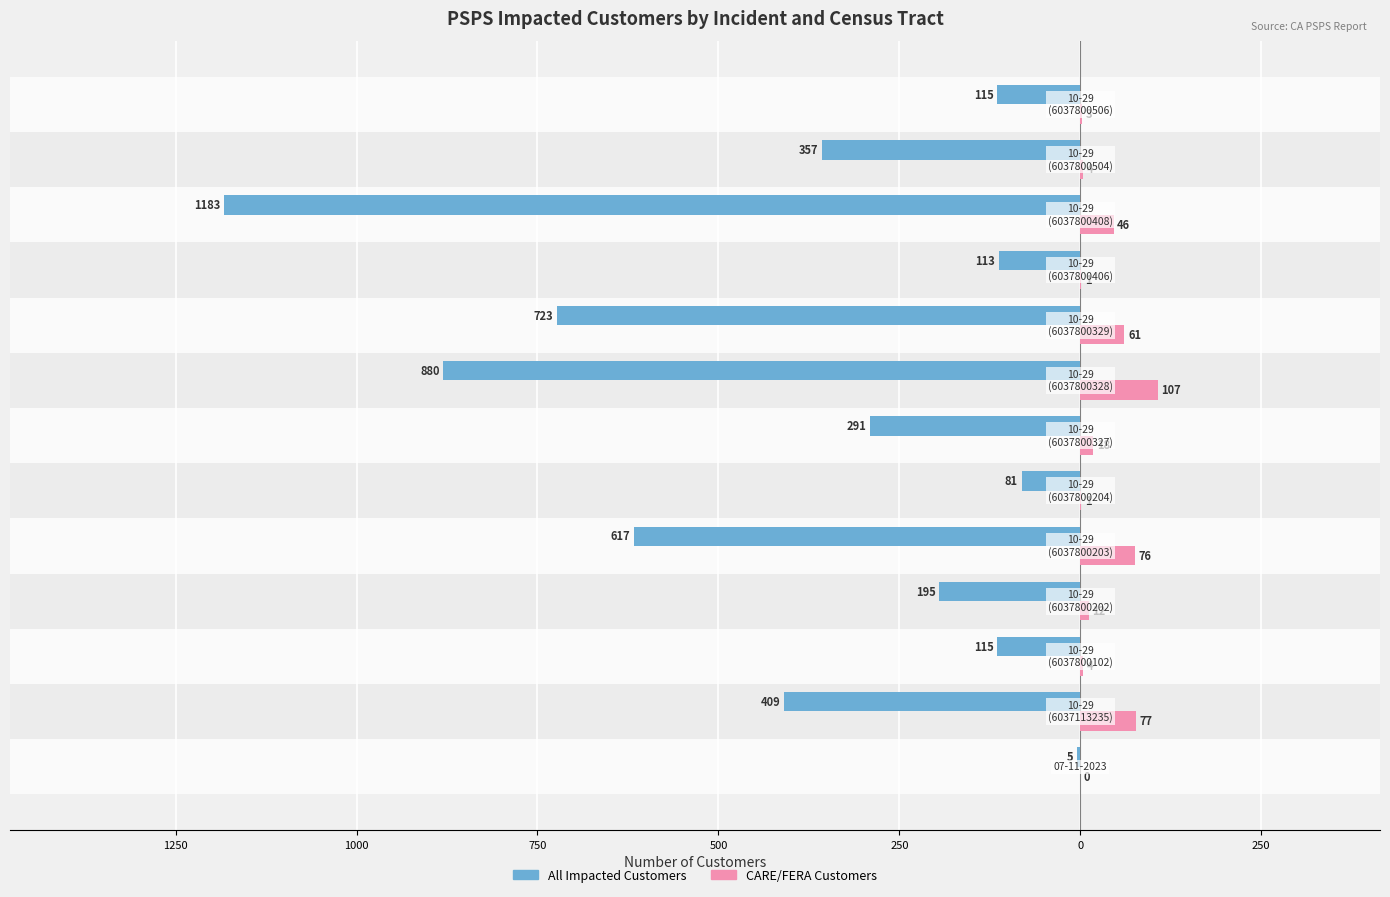

What are all the series names shown in the legend?

All Impacted Customers, CARE/FERA Customers